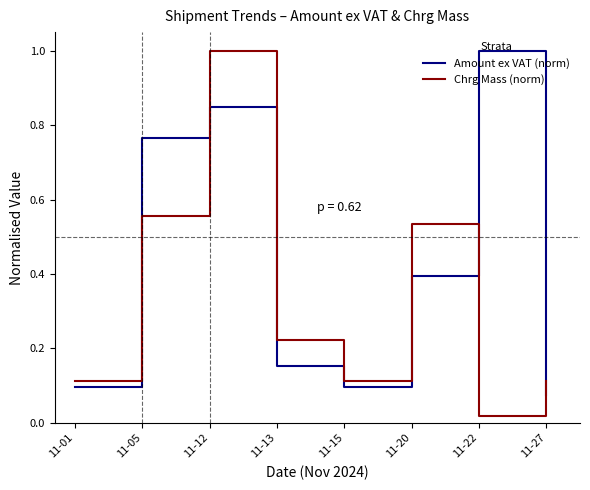

Which series has the largest total across all categories?

Amount ex VAT (norm)